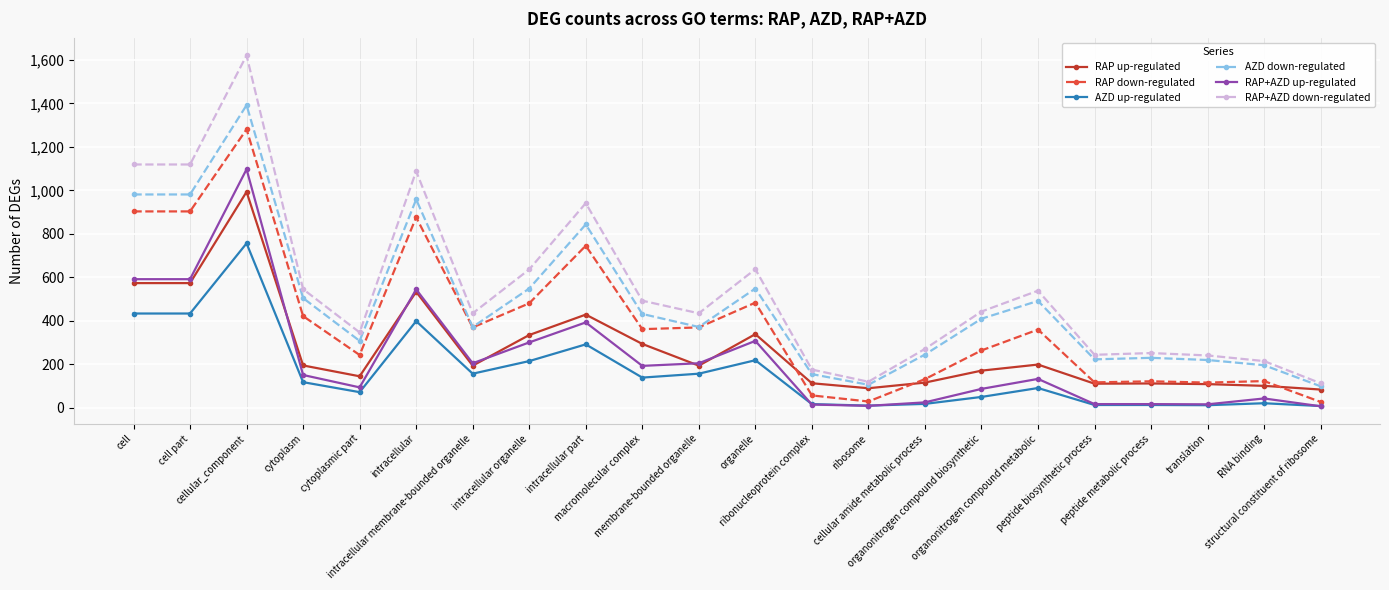

At how many categories does at least one series exceed 1410?

1